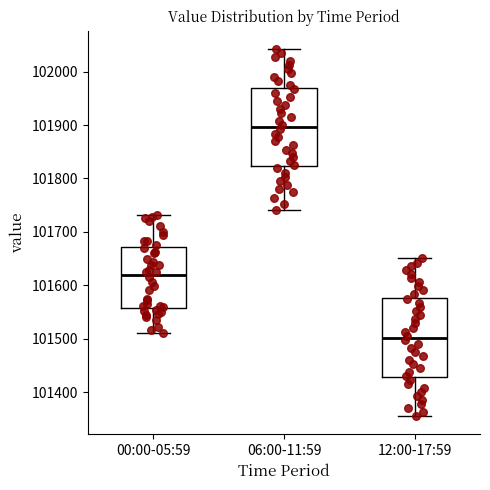

Which box's median line is the highest?

06:00-11:59